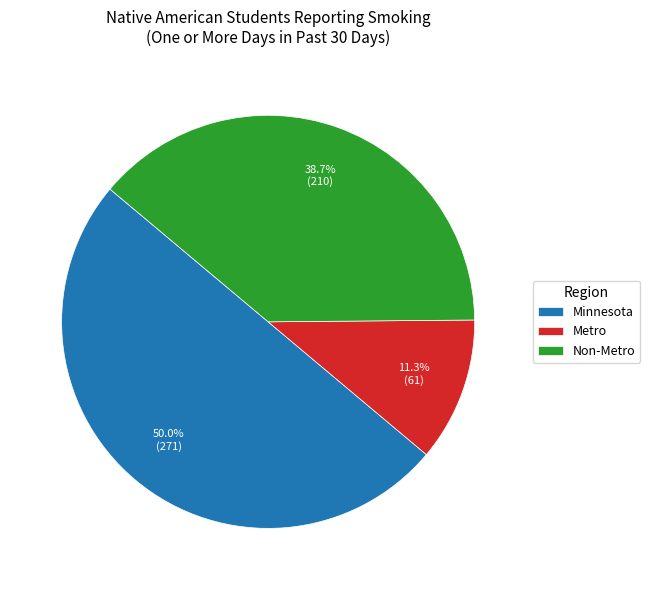

Which category has the smallest portion of the pie?

Metro